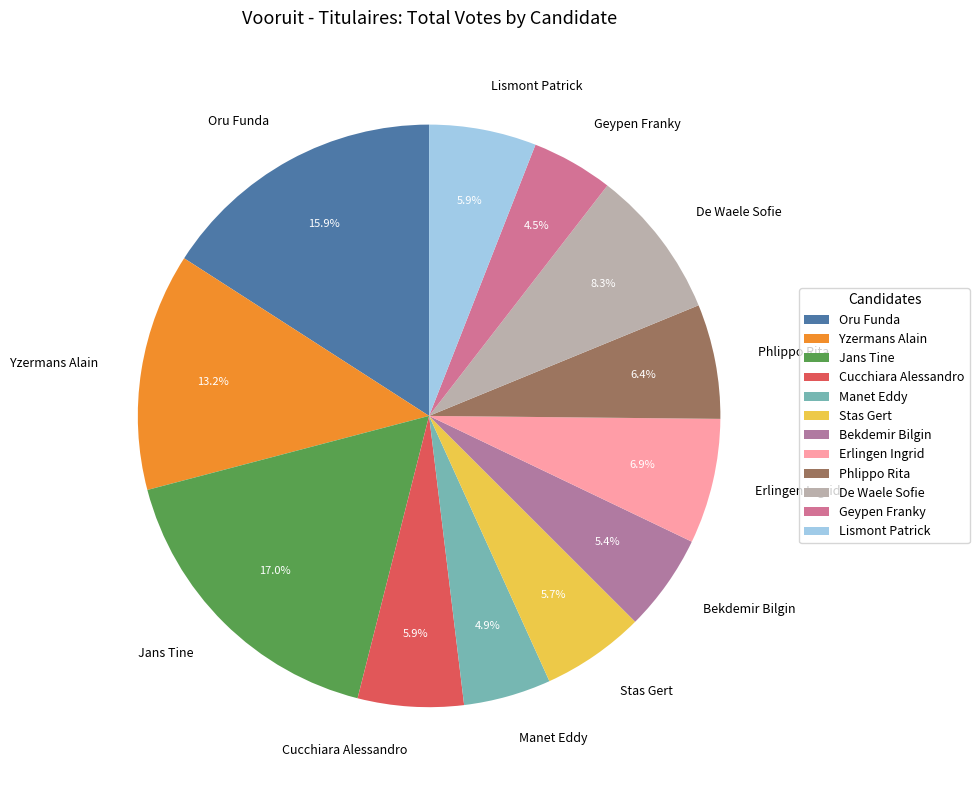

To the nearest percent, what is the difference between the largest and smallest slice percentages?

12%